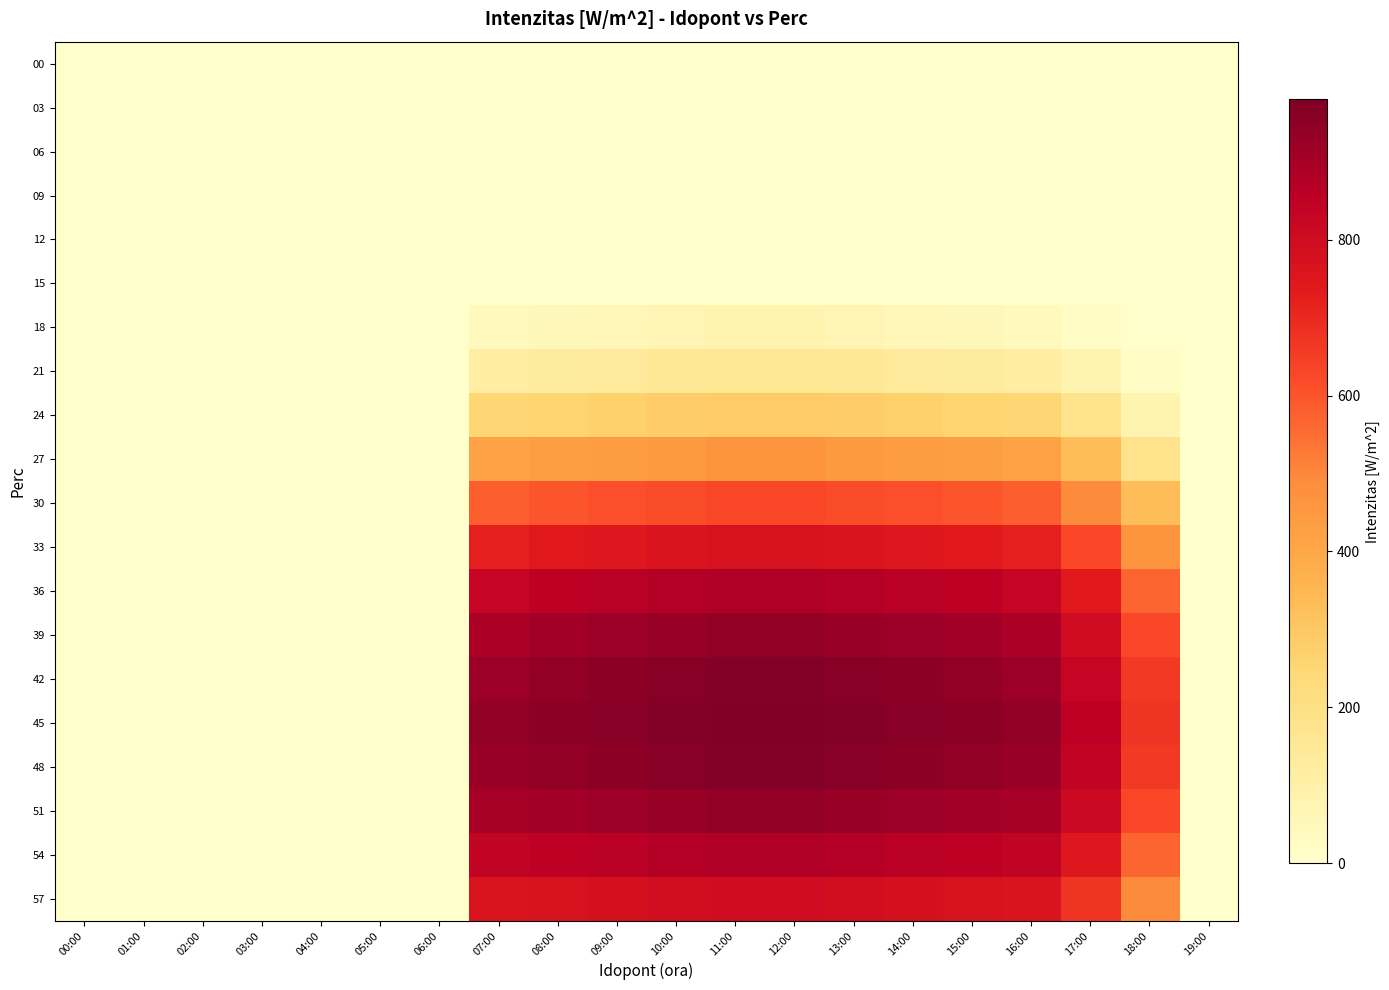

At which category is the sum across all series the highest?

11:00